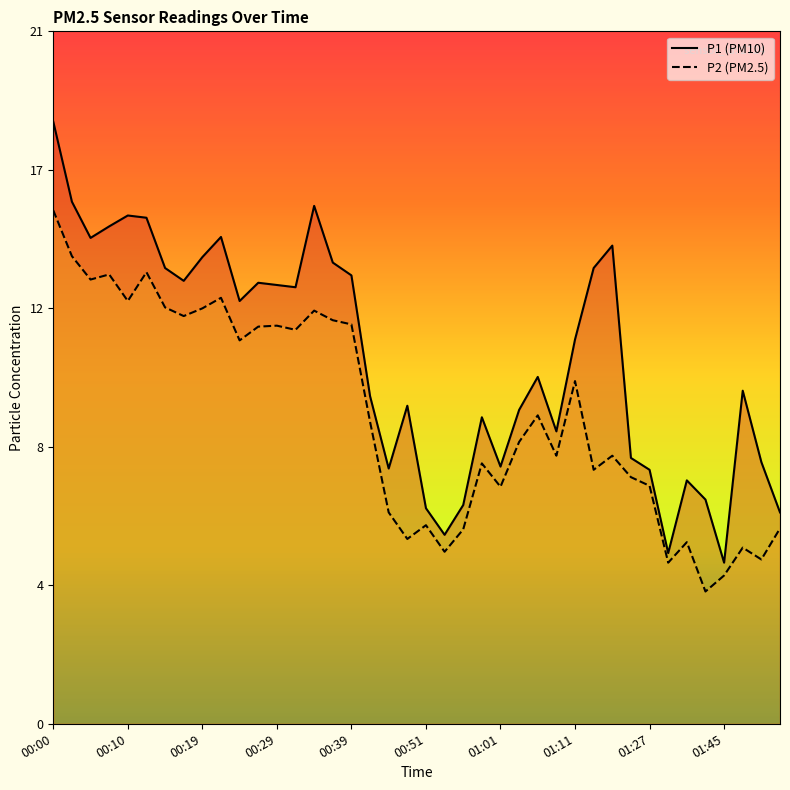

What is the difference between the maximum and second lowest values in the P1 series?

13.5